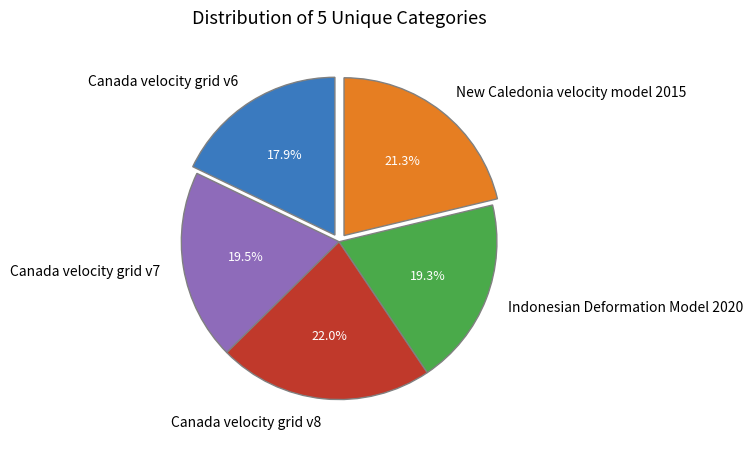

What is the smallest slice in the pie chart?

Canada velocity grid v6